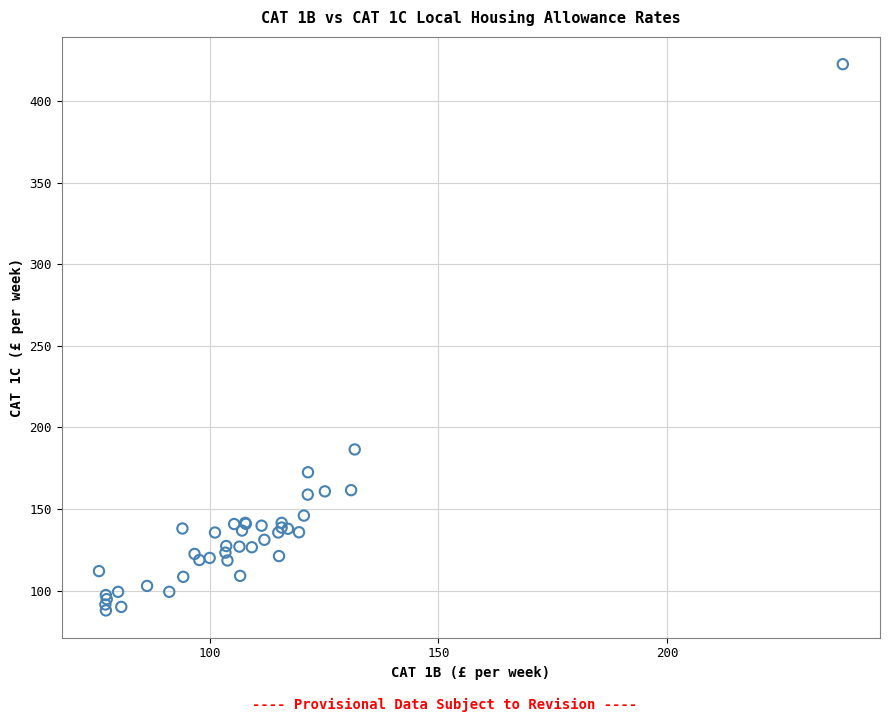

What Y value in the scatter plot is closest to 255?

186.5